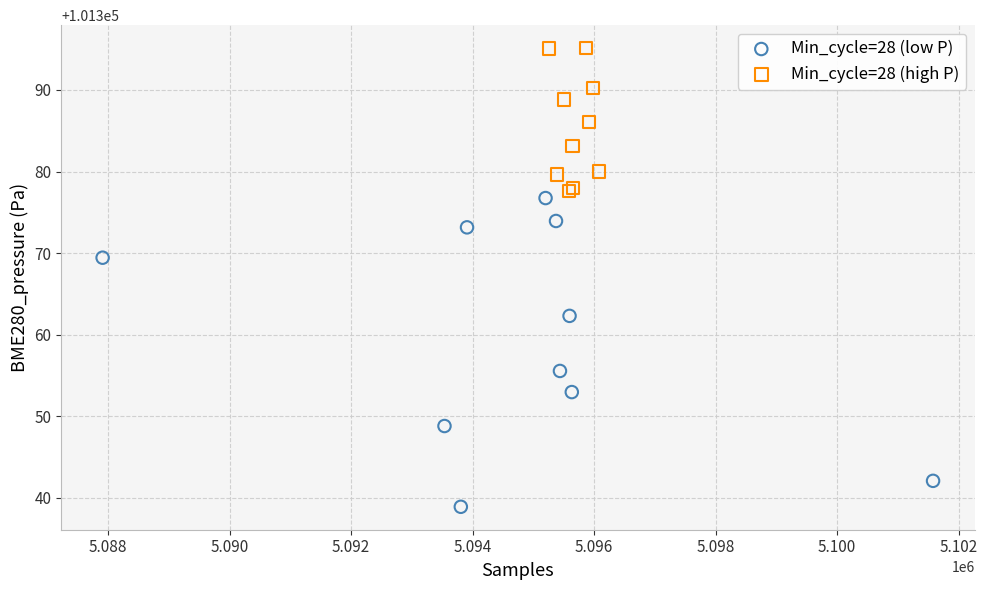

Which series contains the highest Y value?

Min_cycle=28 (high P)